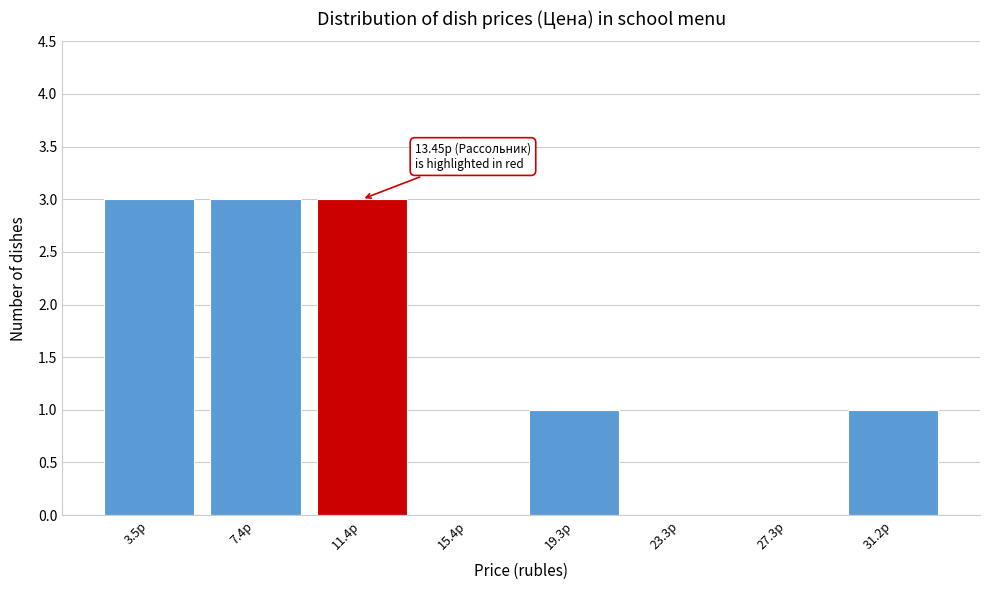

Reading left to right, transcribe all the data shown in this chart.

3.5р=3	7.4р=3	11.4р=3	15.4р=0	19.3р=1	23.3р=0	27.3р=0	31.2р=1